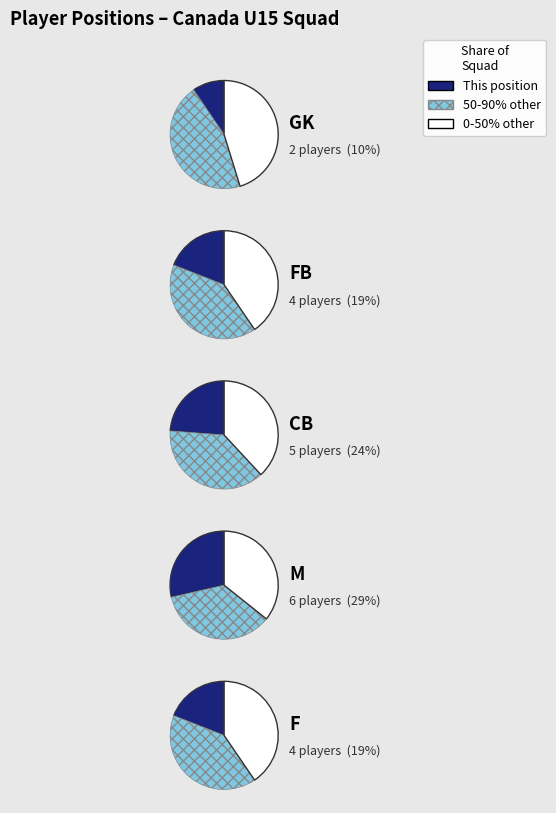

How much of the chart is everything except CB?

76.2%